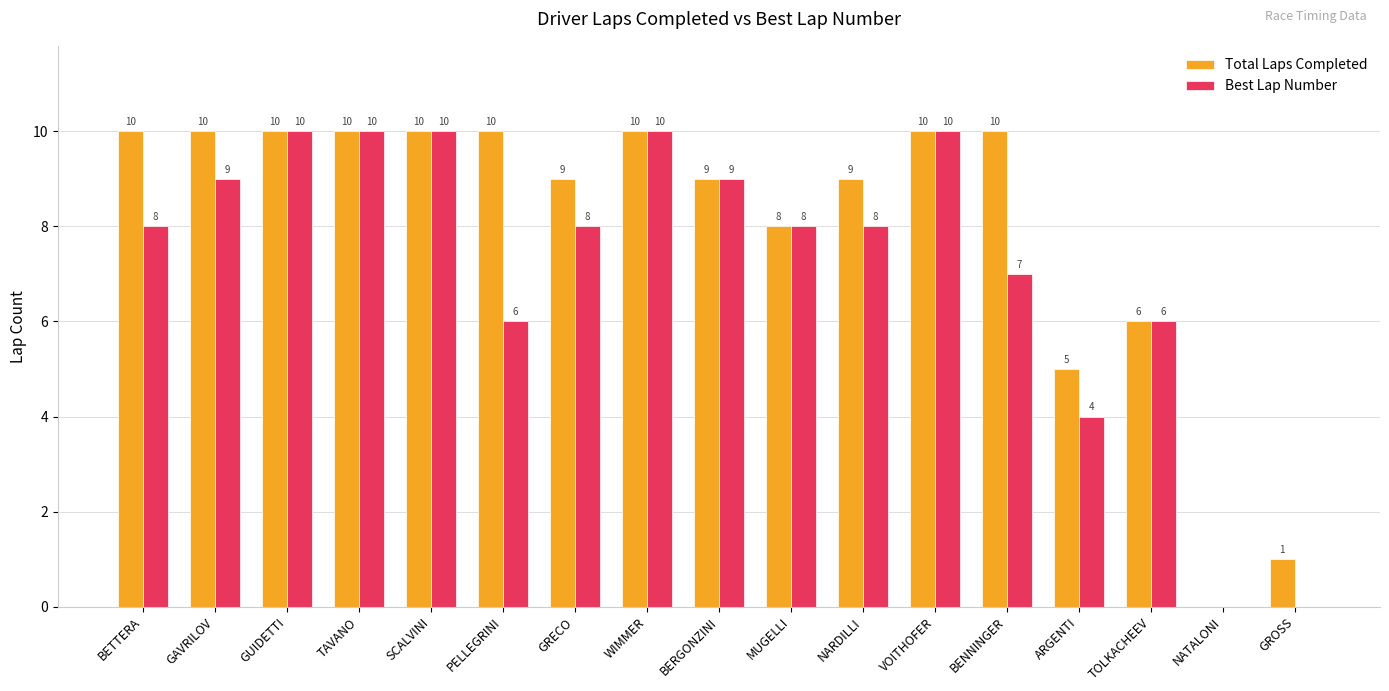

Is it true that Best Lap Number equals 12 at NARDILLI?

False